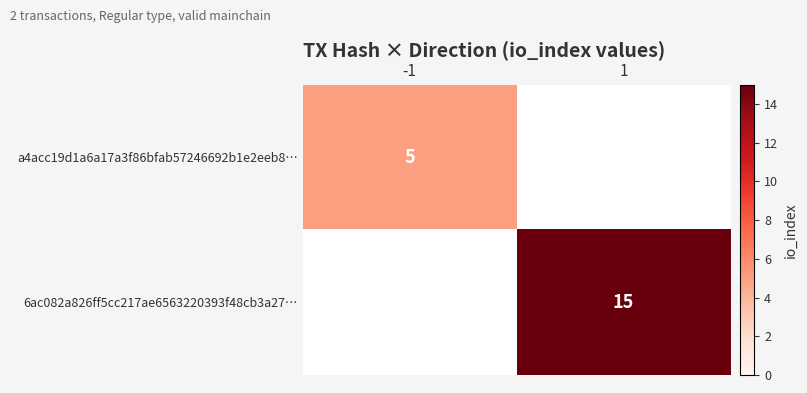

What is the smallest value displayed?

5.0